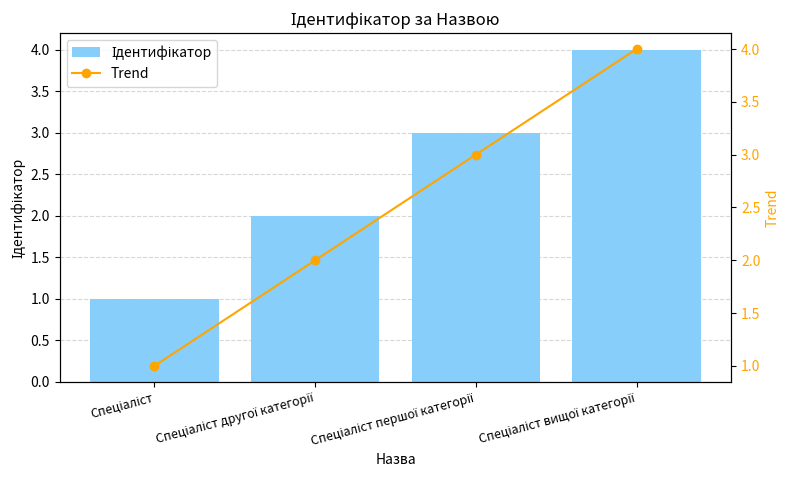

What is the difference between the maximum and minimum values in the Ідентифікатор series?

3